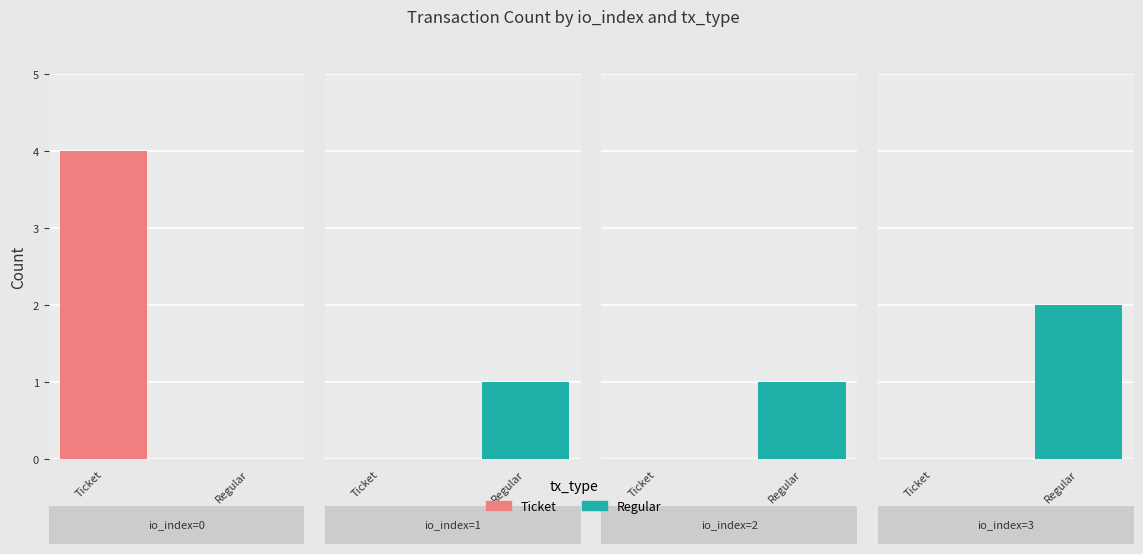

What are all the series names shown in the legend?

Ticket, Regular